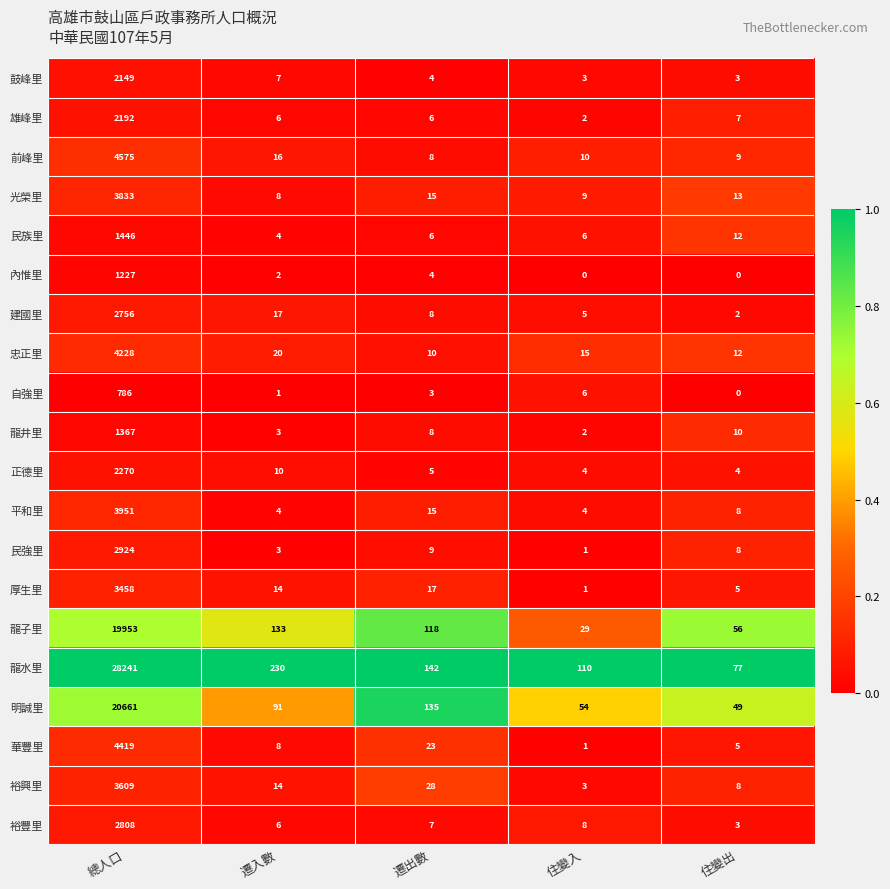

Is the value of 平和里 at 總人口 greater than the value of 正德里 at 遷入數?

Yes